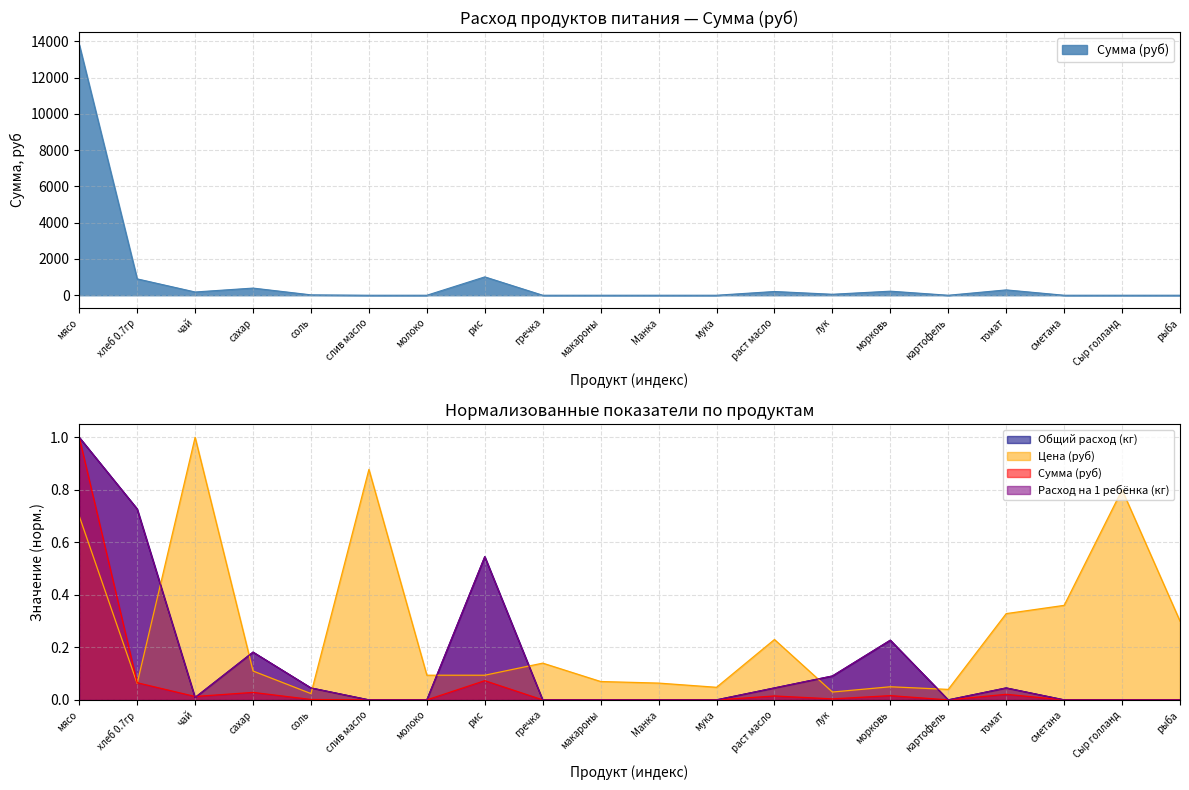

Rank the series at сметана from lowest to highest value.

Общий расход (кг), Сумма (руб), Расход на 1 ребёнка (кг), Цена (руб)